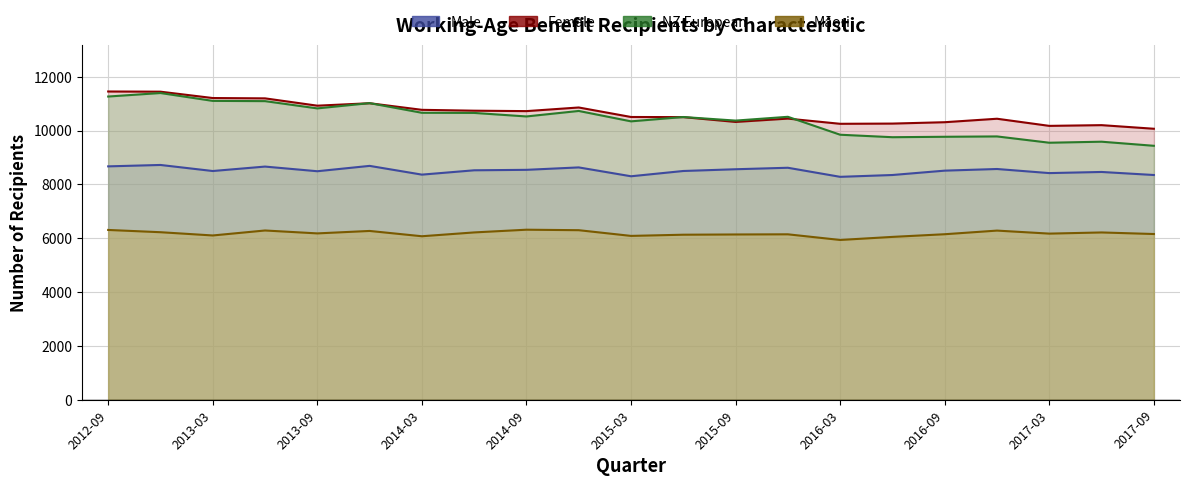

Reading left to right, transcribe all the data shown in this chart.

Male: 8669	8721	8496	8661	8488	8687	8362	8523	8540	8630	8301	8497	8562	8617	8280	8348	8510	8571	8419	8461	8348
Female: 11450	11443	11207	11195	10923	11014	10769	10737	10721	10856	10503	10498	10319	10443	10250	10258	10309	10438	10173	10200	10066
NZ European: 11263	11393	11101	11092	10822	11018	10659	10654	10523	10727	10341	10502	10369	10510	9844	9752	9768	9781	9547	9585	9433
Māori: 6307	6223	6102	6287	6179	6270	6073	6215	6316	6298	6086	6130	6139	6145	5935	6049	6148	6283	6171	6214	6156